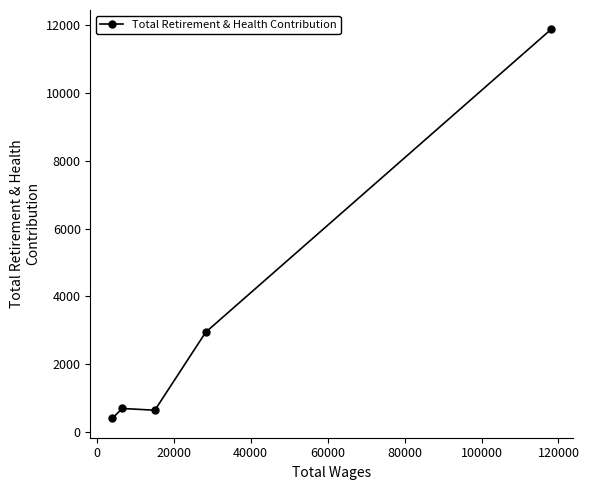

What is the smallest value displayed?

397